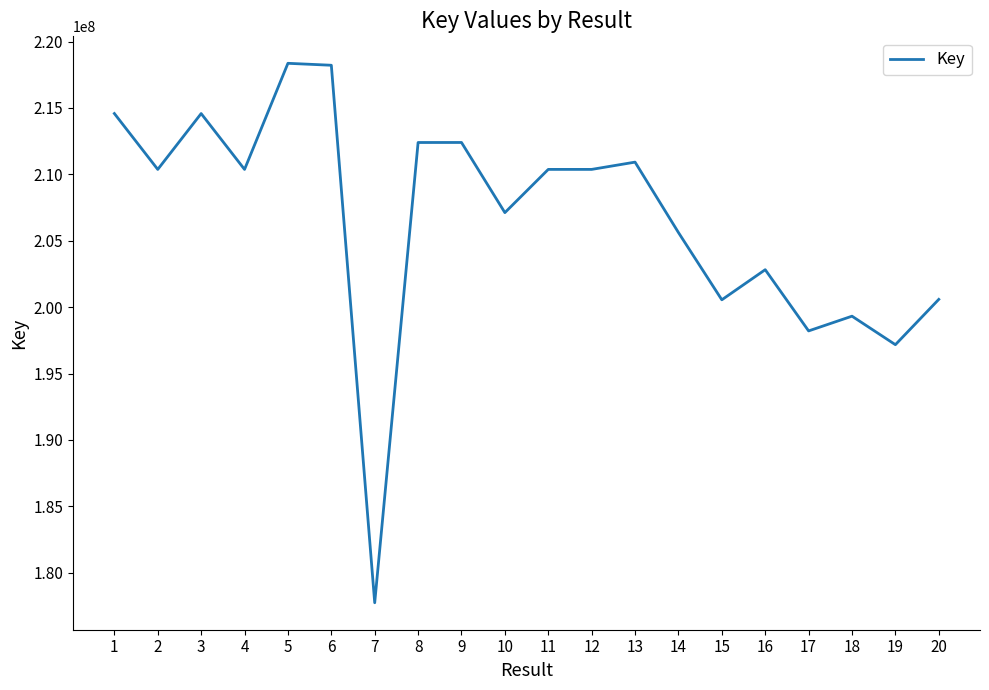

Does the chart display data point markers on the line(s)?

No